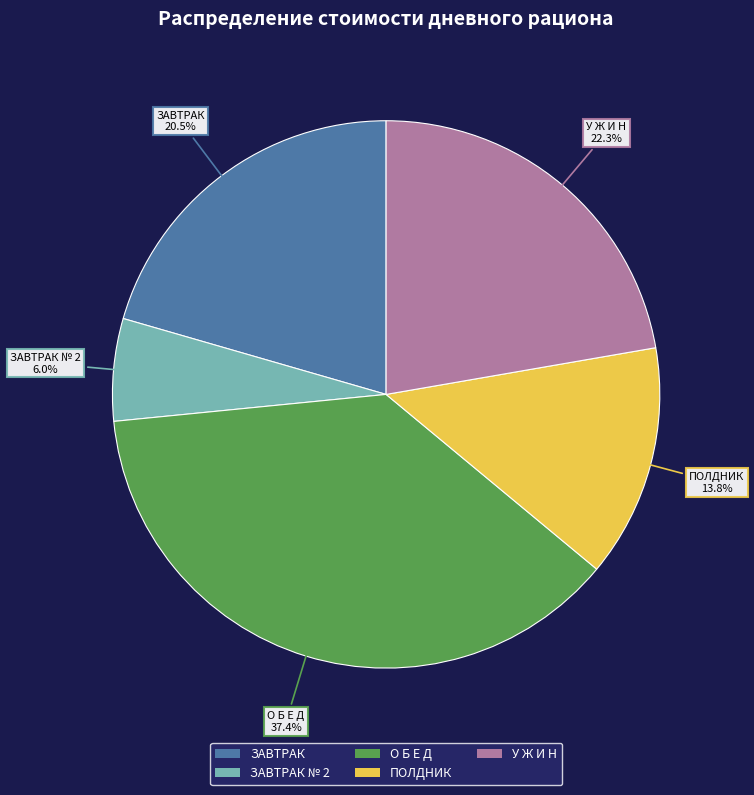

What is the ratio of the value at ЗАВТРАК to the value at ЗАВТРАК № 2?

3.4